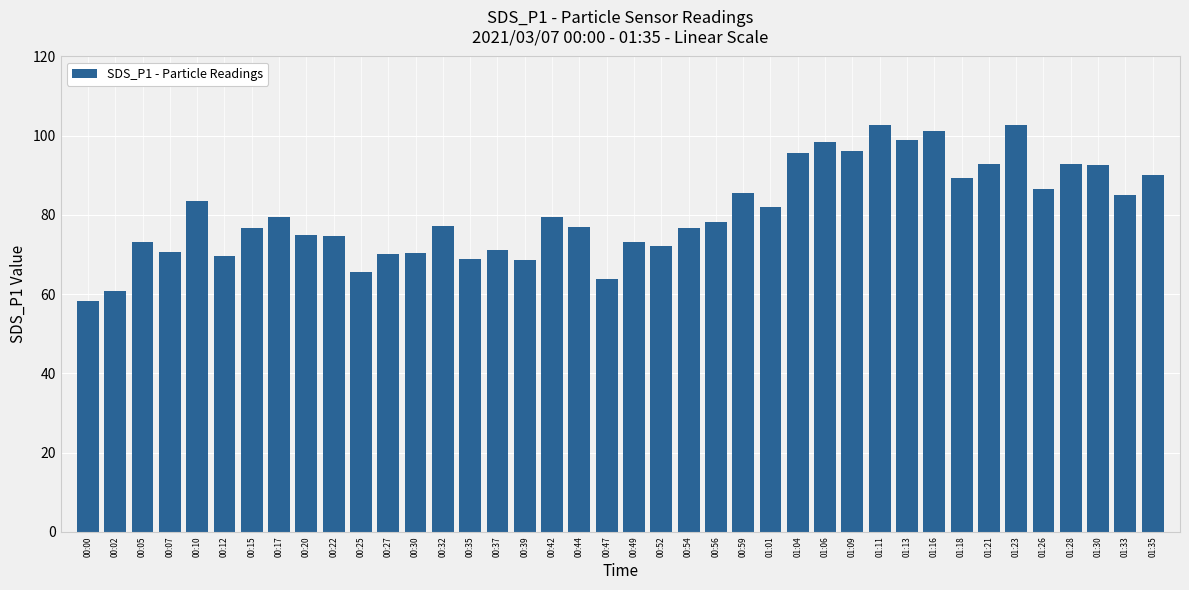

What is the maximum value shown in the chart?

102.7